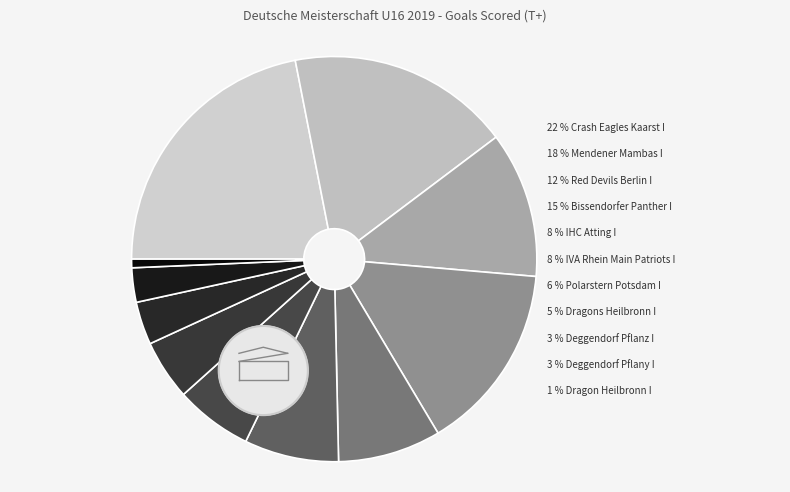

To the nearest percent, what portion does Dragons Heilbronn I represent?

5%